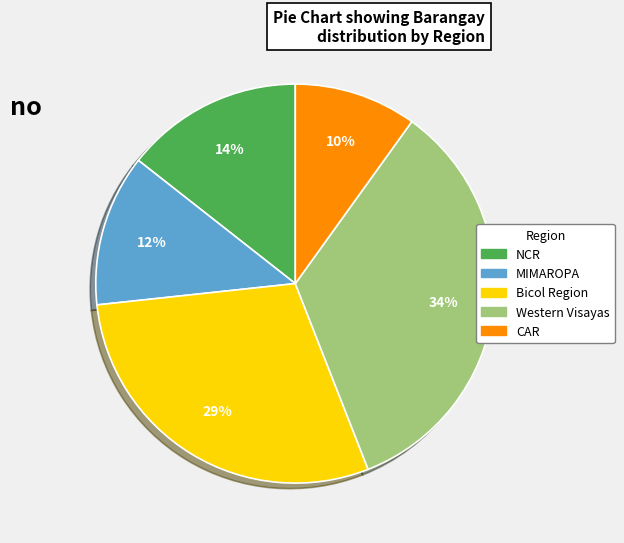

Does NCR account for over 50% of the chart?

No